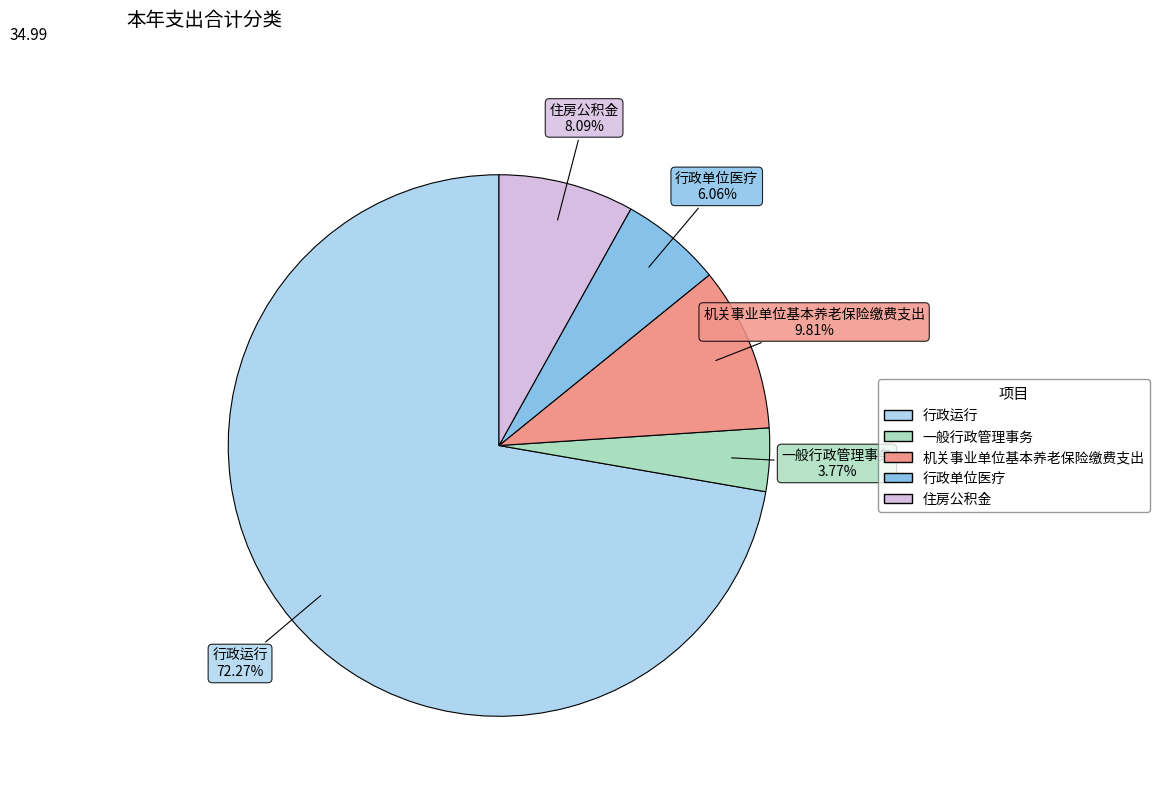

Which slice represents more than half of the pie?

行政运行